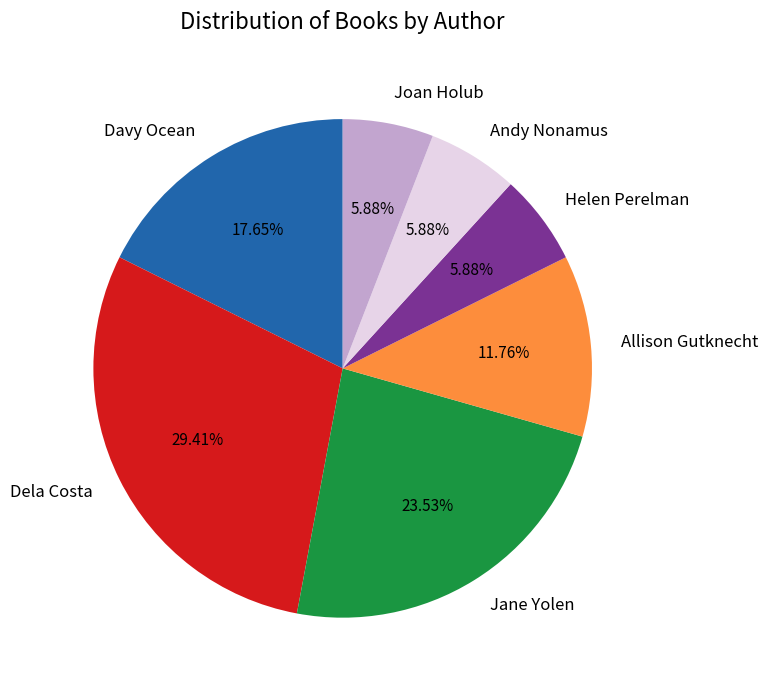

To the nearest percent, what percentage of the pie is Davy Ocean?

18%